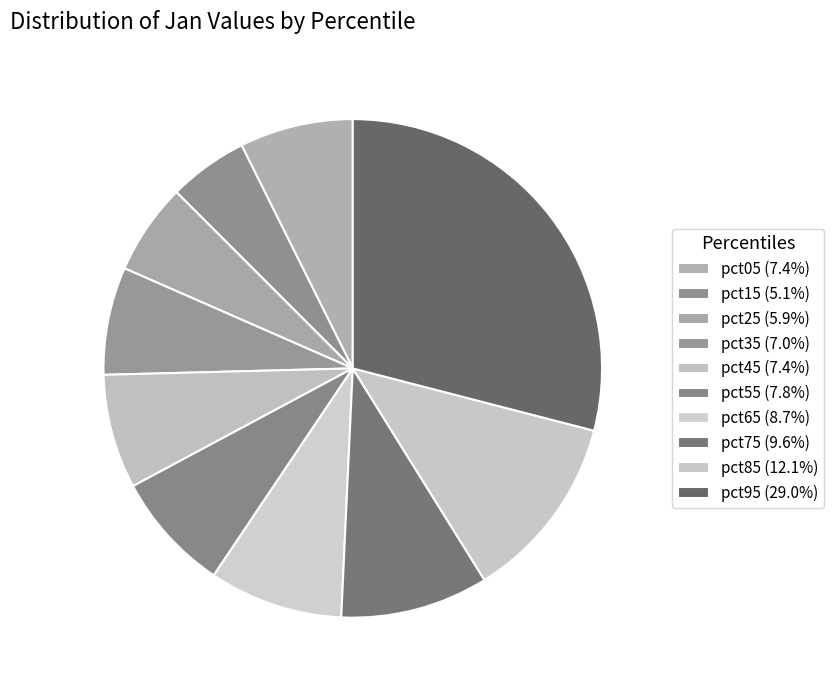

Rank the categories by value from highest to lowest.

pct95, pct85, pct75, pct65, pct55, pct45, pct05, pct35, pct25, pct15